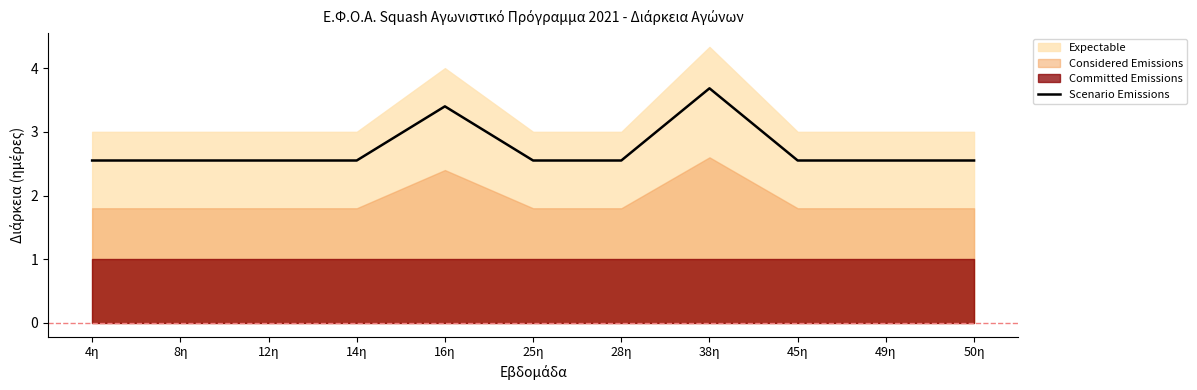

How many lines are shown in the chart?

1